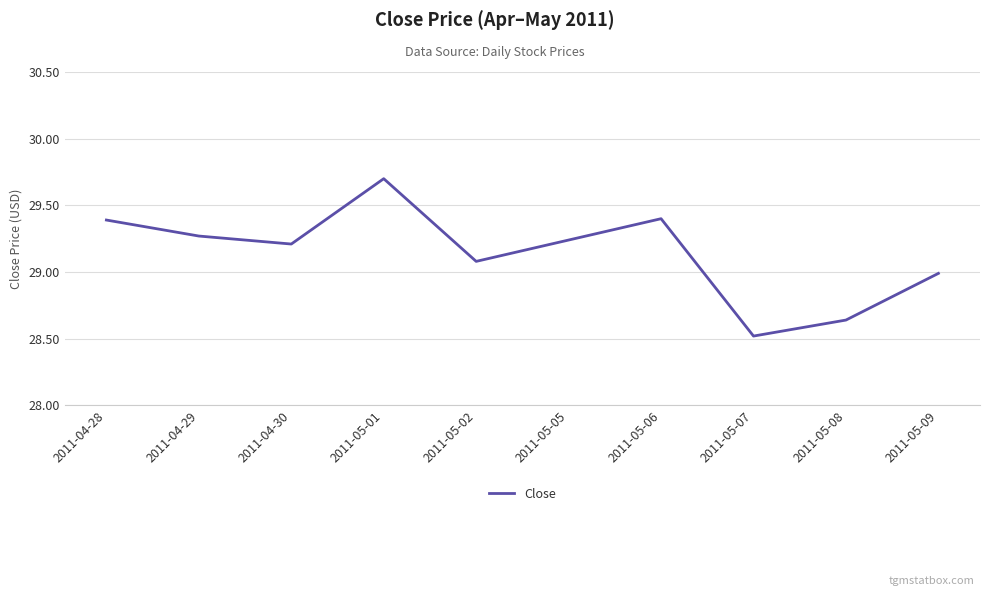

How many lines are shown in the chart?

1